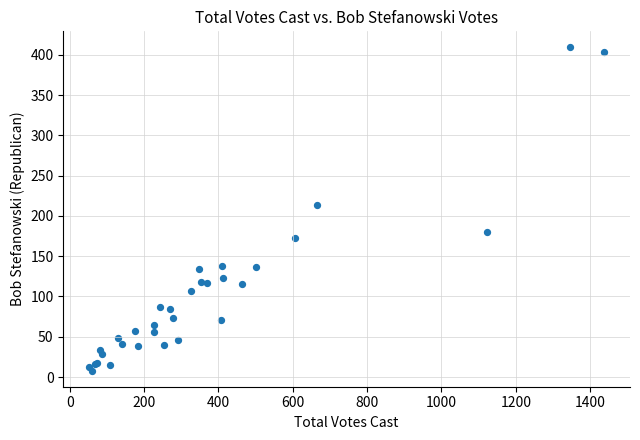

What Y value in the scatter plot is closest to 208?

214